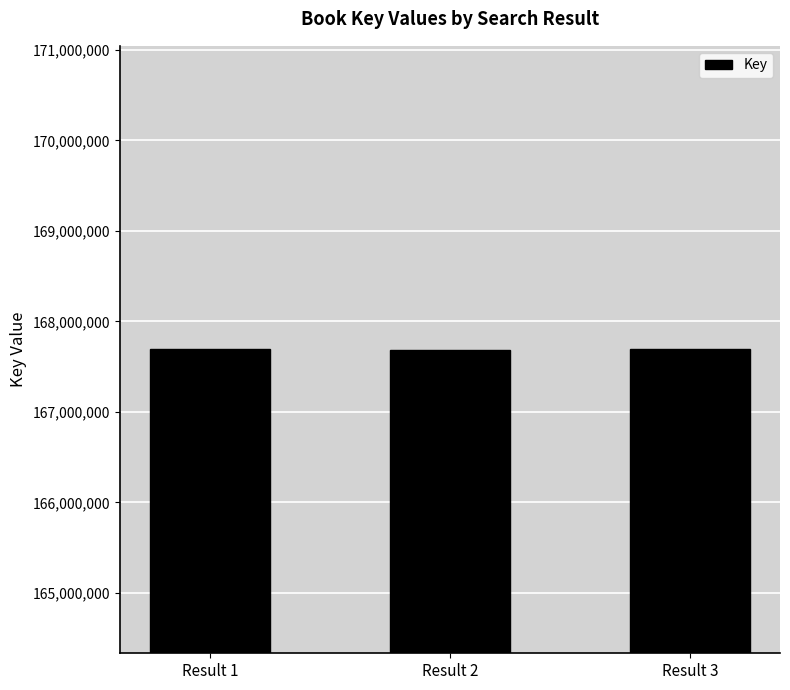

What is the maximum value shown in the chart?

167690055